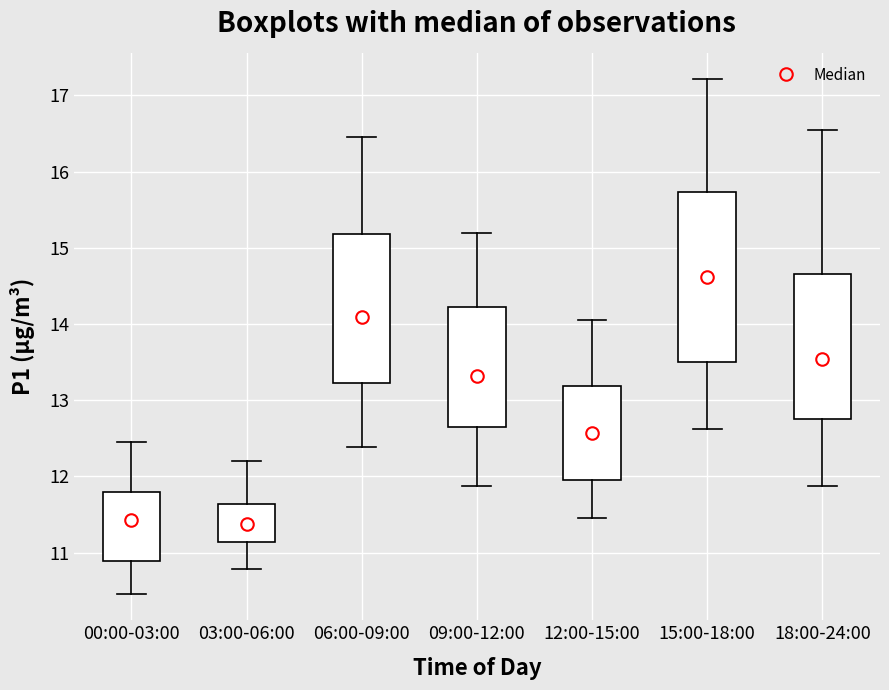

Which box's median line is the highest?

15:00-18:00